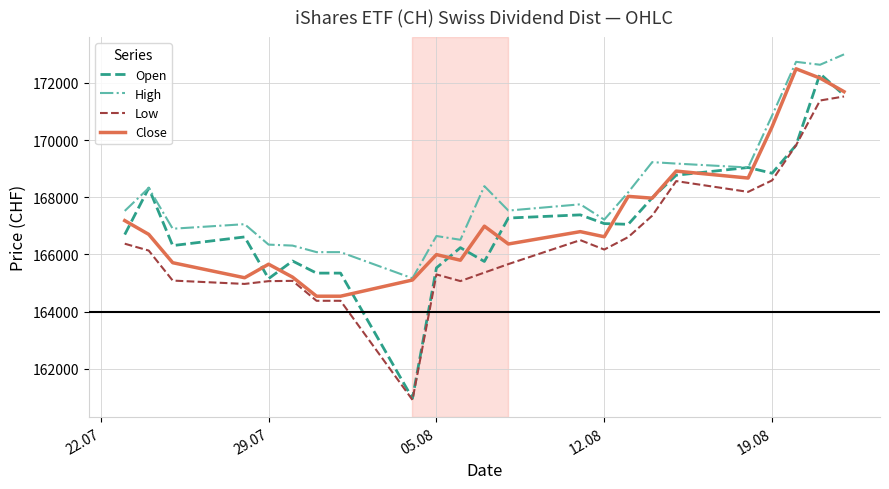

What is the greatest value displayed?

173001